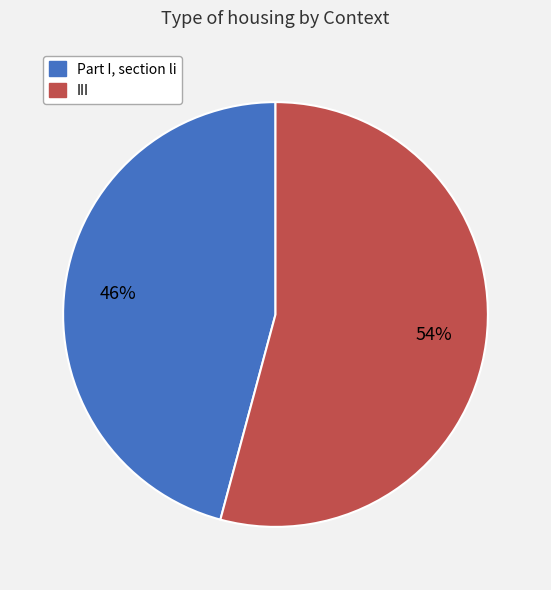

What is the ratio of the value at III to the value at Part I, section li?

1.2